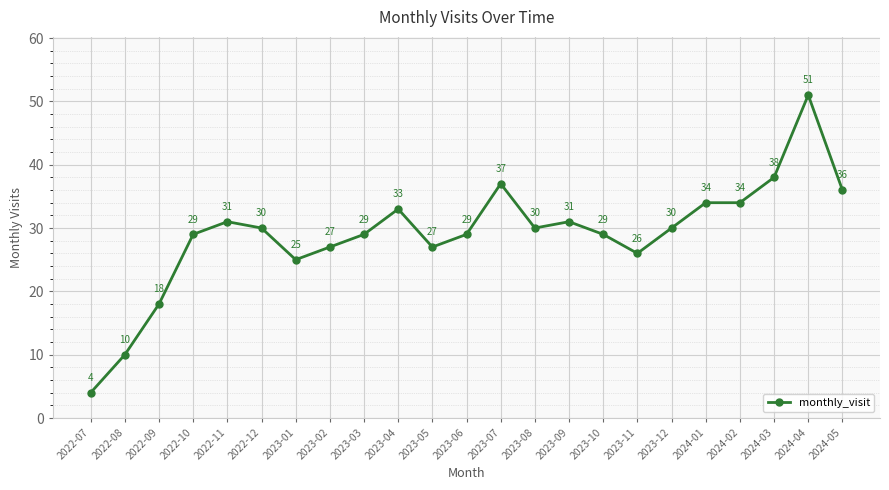

Is it true that the value at 2022-10 is 29?

True